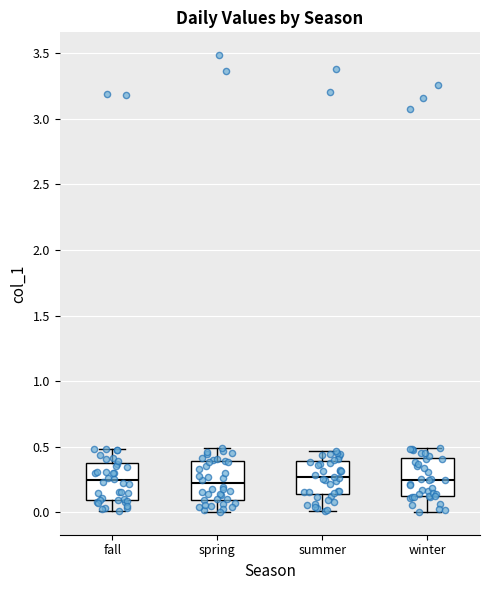

Reading left to right, transcribe this box plot: for each box, give where its median line is, the range the box spans, and where its two whiskers end, as read against the y-axis. The values are not printed on the chart, so give them approximately, as read against the axis.

fall: median 0.25, box 0.10 to 0.35, whiskers 0.00 to 0.50
spring: median 0.20, box 0.10 to 0.40, whiskers 0.00 to 0.50
summer: median 0.25, box 0.15 to 0.40, whiskers 0.00 to 0.45
winter: median 0.25, box 0.10 to 0.40, whiskers 0.00 to 0.50